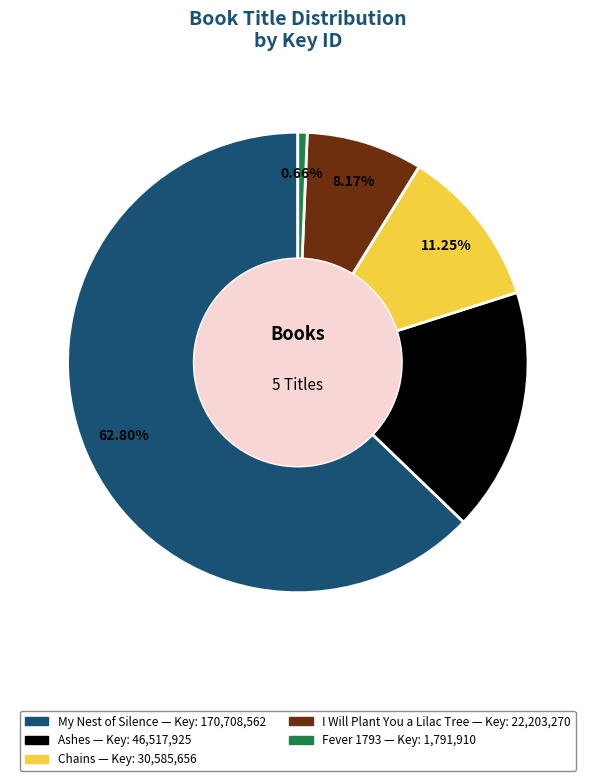

Rank the categories by value from highest to lowest.

My Nest of Silence, Ashes, Chains, I Will Plant You a Lilac Tree, Fever 1793